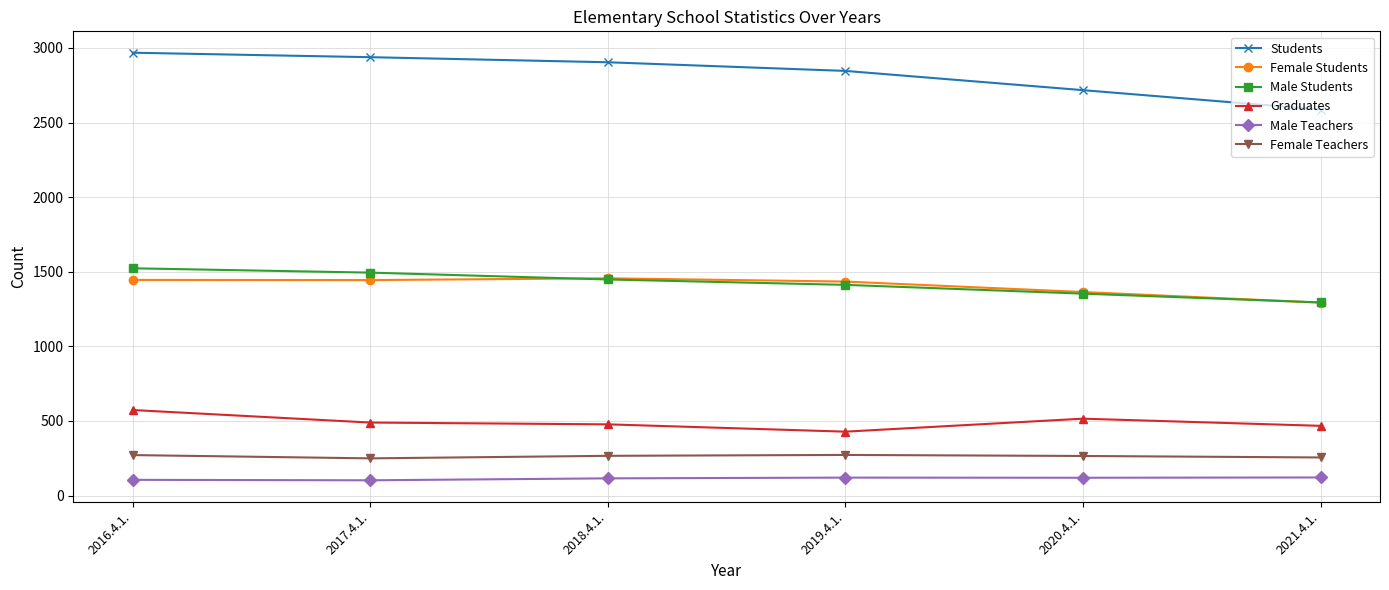

What is the sum of the Female Students values at 2016.4.1. and 2019.4.1.?

2879